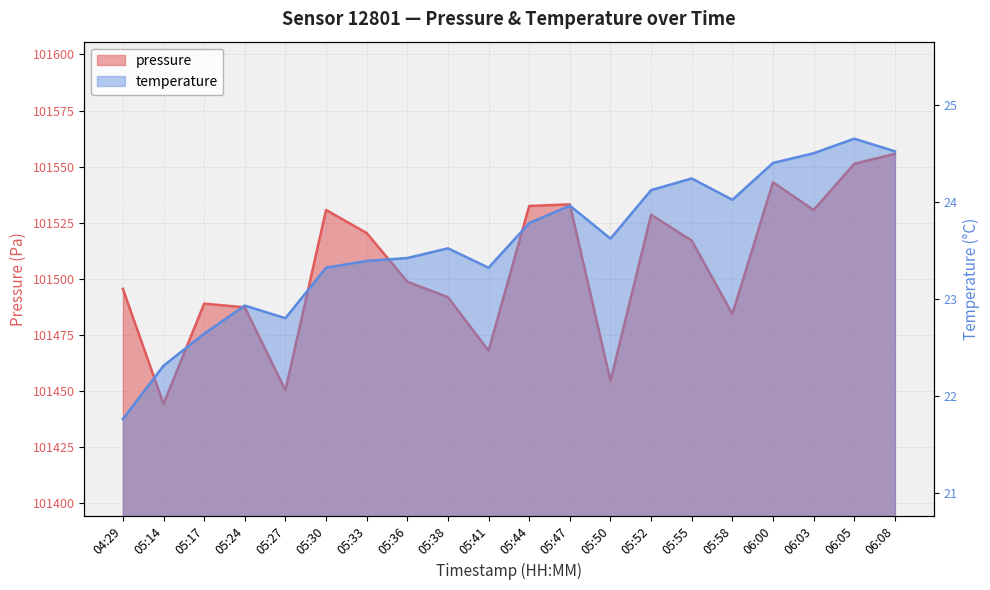

True or false: pressure has a value of 149780.2 at 05:30.

False